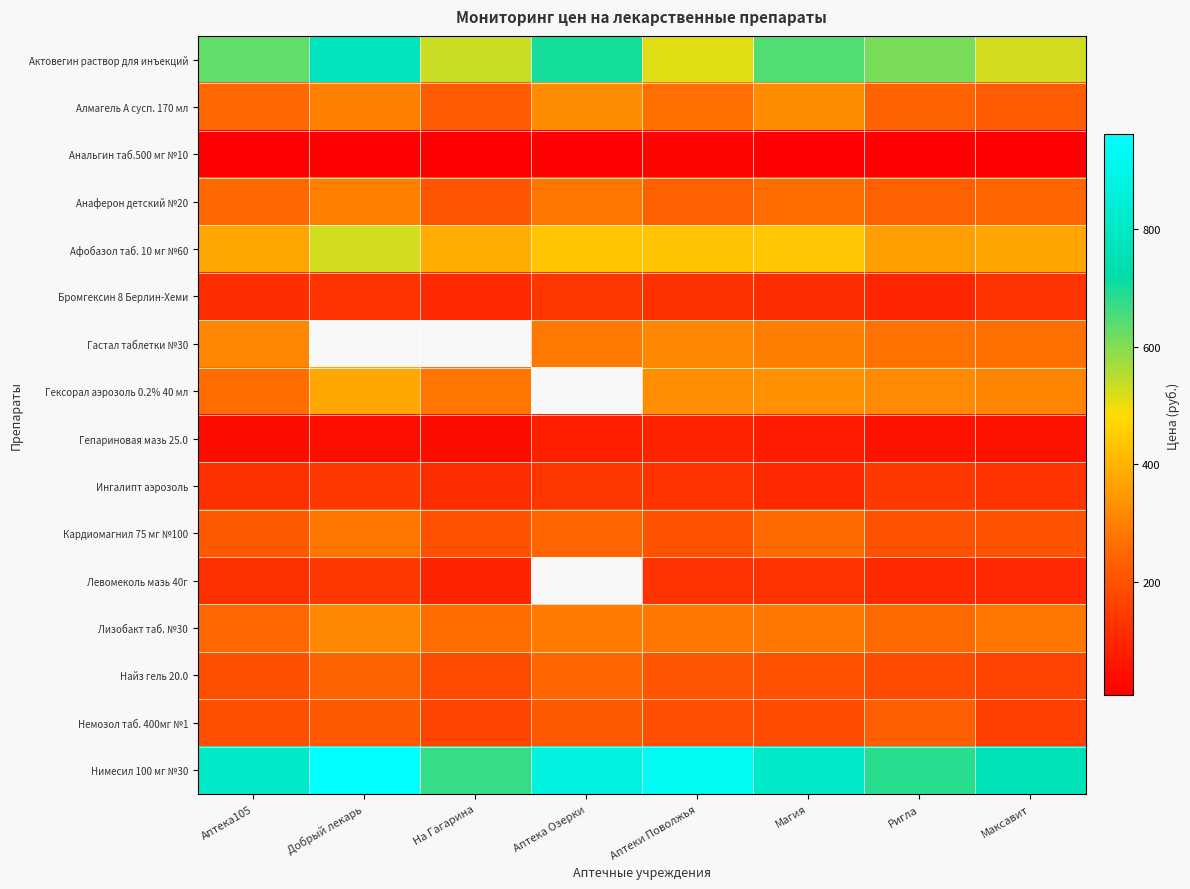

What is the approximate value of Анаферон детский №20 at Аптека Озерки?

280.0